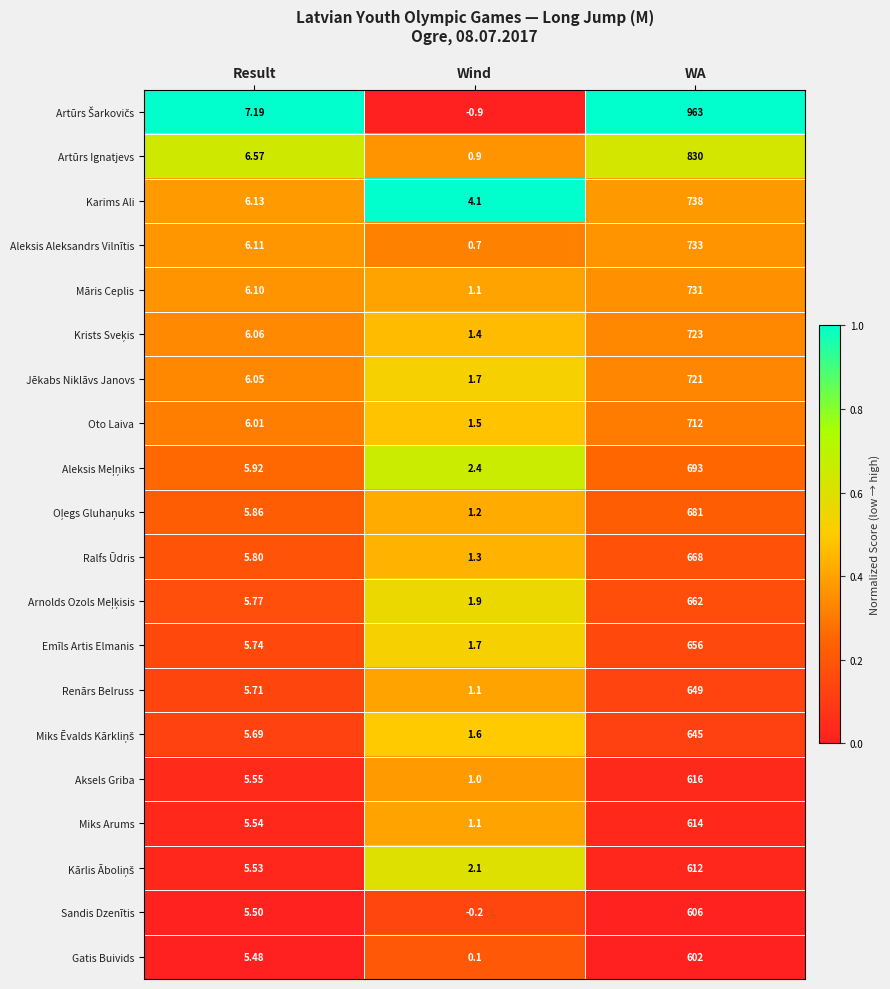

Where is Artūrs Ignatjevs nearest to the value 415?

Result